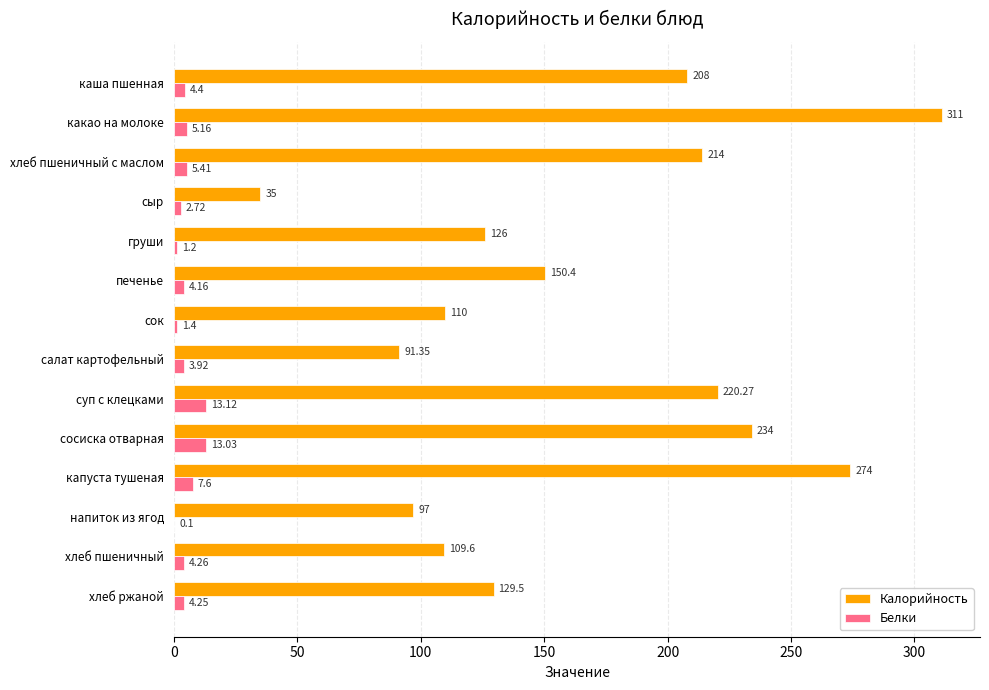

What is the maximum value shown in the chart?

311.0